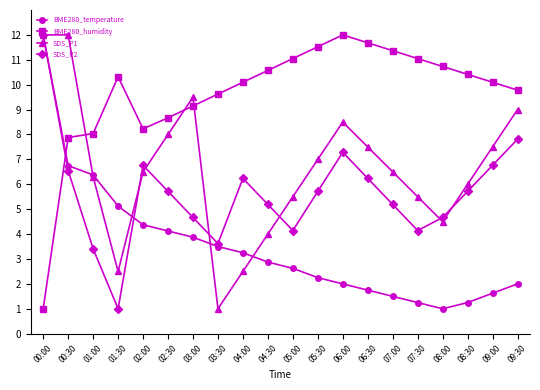

What is the total value across all series at 03:30?

17.7